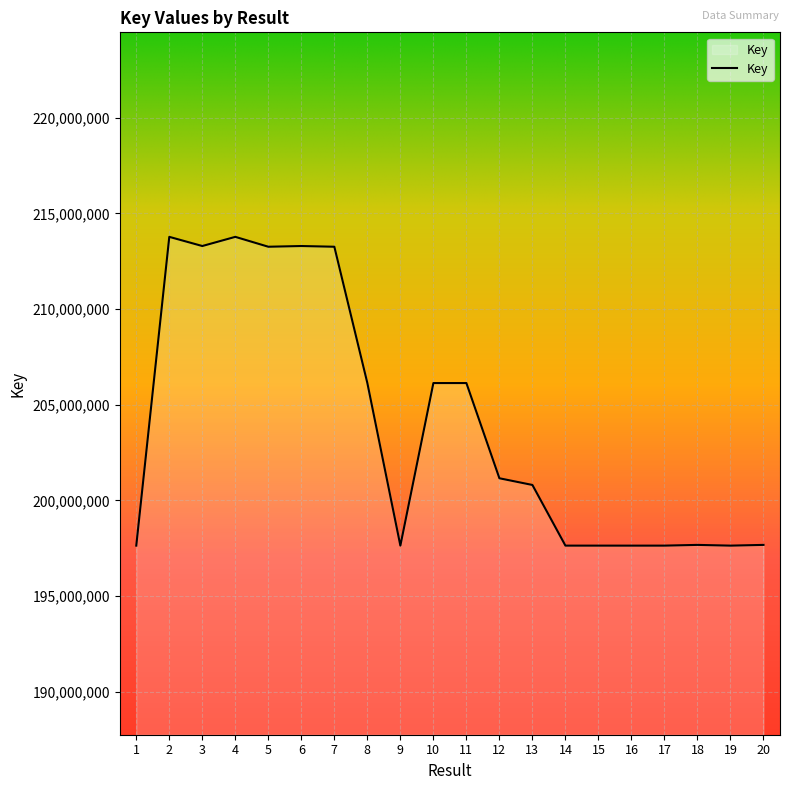

What is the minimum value shown in the chart?

197639787